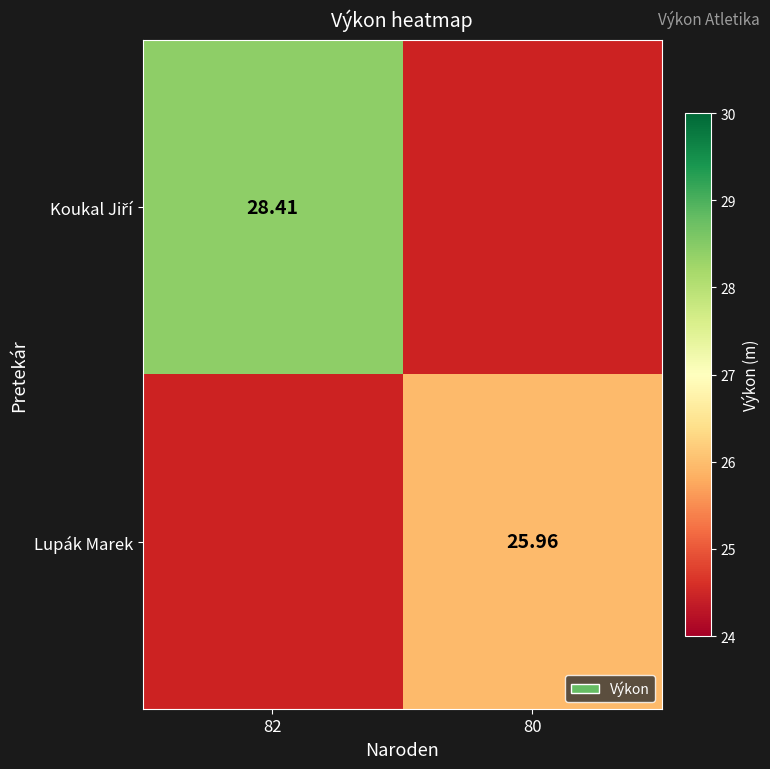

True or false: Koukal Jiří has a value of 15.8 at 82.

False